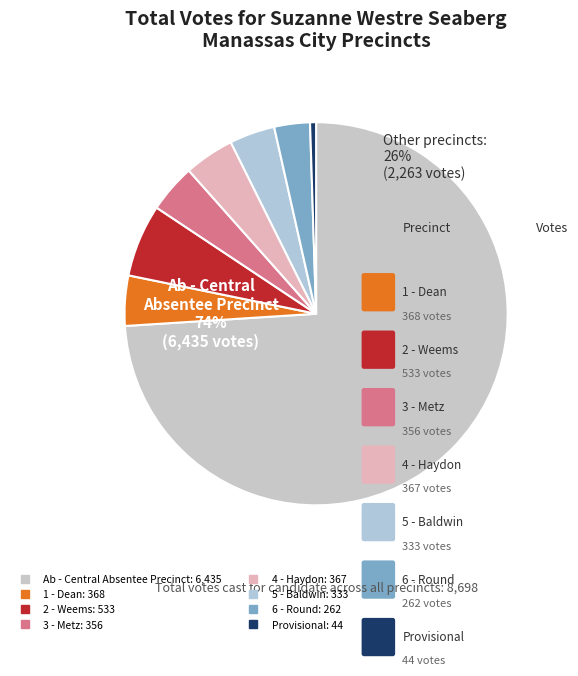

Rank the categories by value from lowest to highest.

Provisional, 6 - Round, 5 - Baldwin, 3 - Metz, 4 - Haydon, 1 - Dean, 2 - Weems, Ab - Central Absentee Precinct